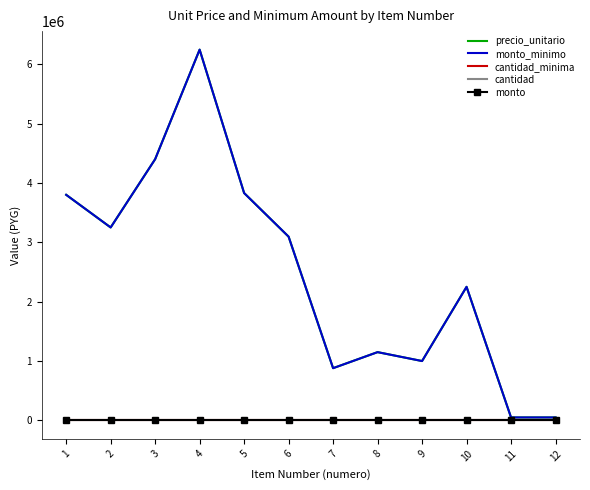

How many data points in precio_unitario are less than 3095000?

6